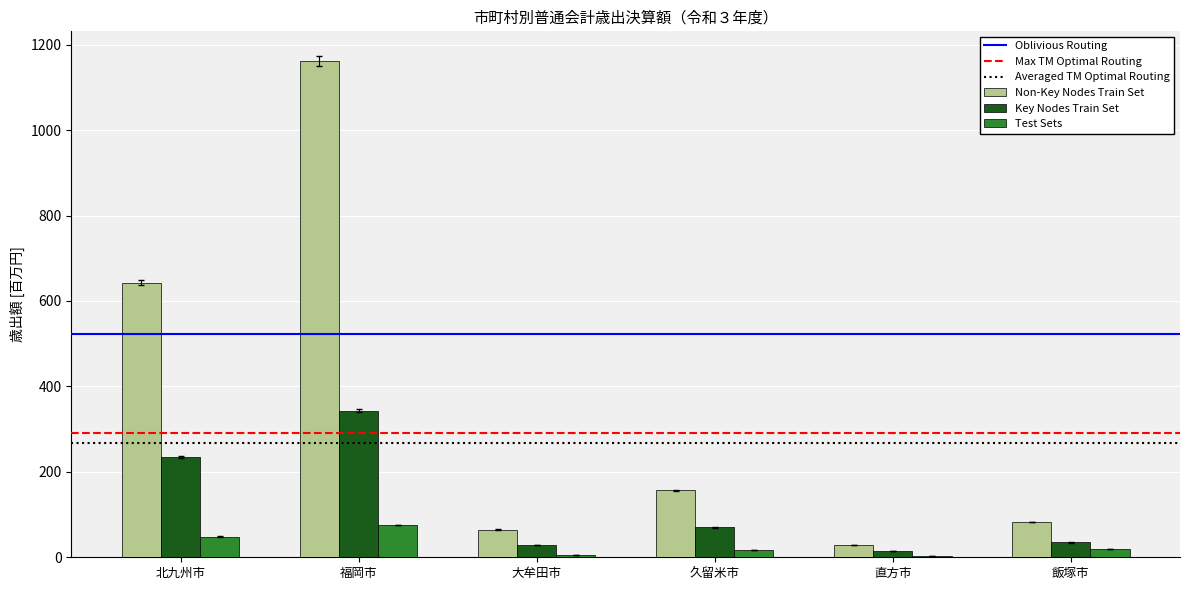

What is the approximate value of Key Nodes Train Set at 北九州市?

233.9